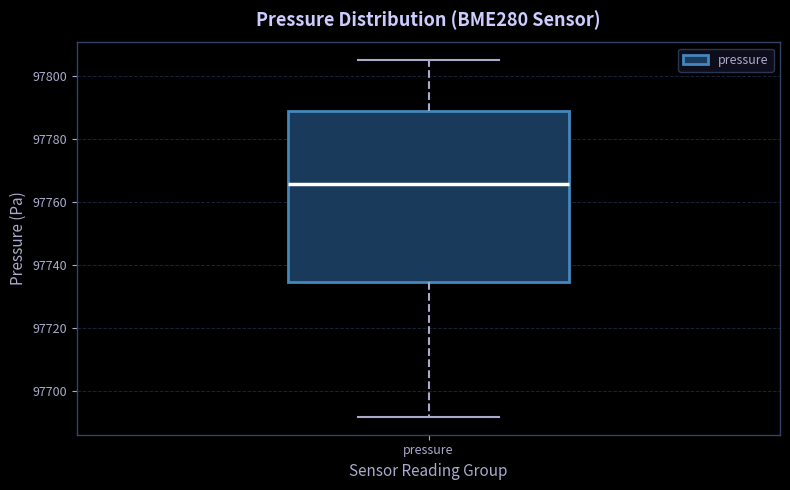

Read this box plot against the y-axis: the position of the median line, the range covered by the box, and the ends of both whiskers. The values are not printed on the chart, so give them approximately, as read against the axis.

median 97766, box 97734 to 97788, whiskers 97692 to 97804